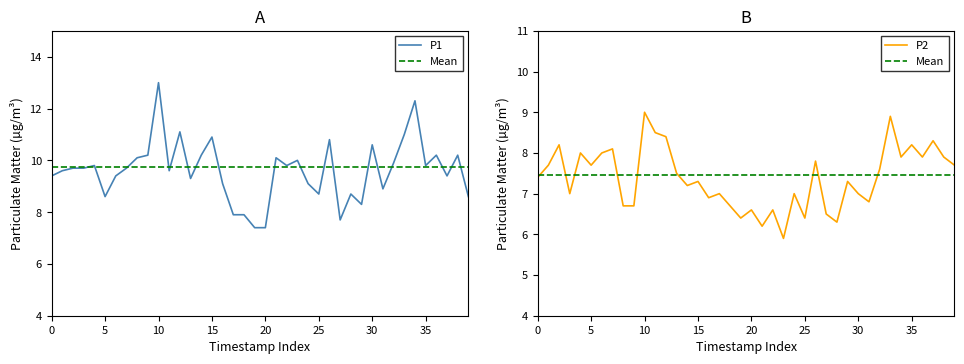

Reading right to left, what are all the values shown in this chart?

P1: 8.6	10.2	9.4	10.2	9.8	12.3	11.0	9.9	8.9	10.6	8.3	8.7	7.7	10.8	8.7	9.1	10.0	9.8	10.1	7.4	7.4	7.9	7.9	9.1	10.9	10.2	9.3	11.1	9.6	13.0	10.2	10.1	9.7	9.4	8.6	9.8	9.7	9.7	9.6	9.4
P2: 7.7	7.9	8.3	7.9	8.2	7.9	8.9	7.6	6.8	7.0	7.3	6.3	6.5	7.8	6.4	7.0	5.9	6.6	6.2	6.6	6.4	6.7	7.0	6.9	7.3	7.2	7.5	8.4	8.5	9.0	6.7	6.7	8.1	8.0	7.7	8.0	7.0	8.2	7.7	7.4